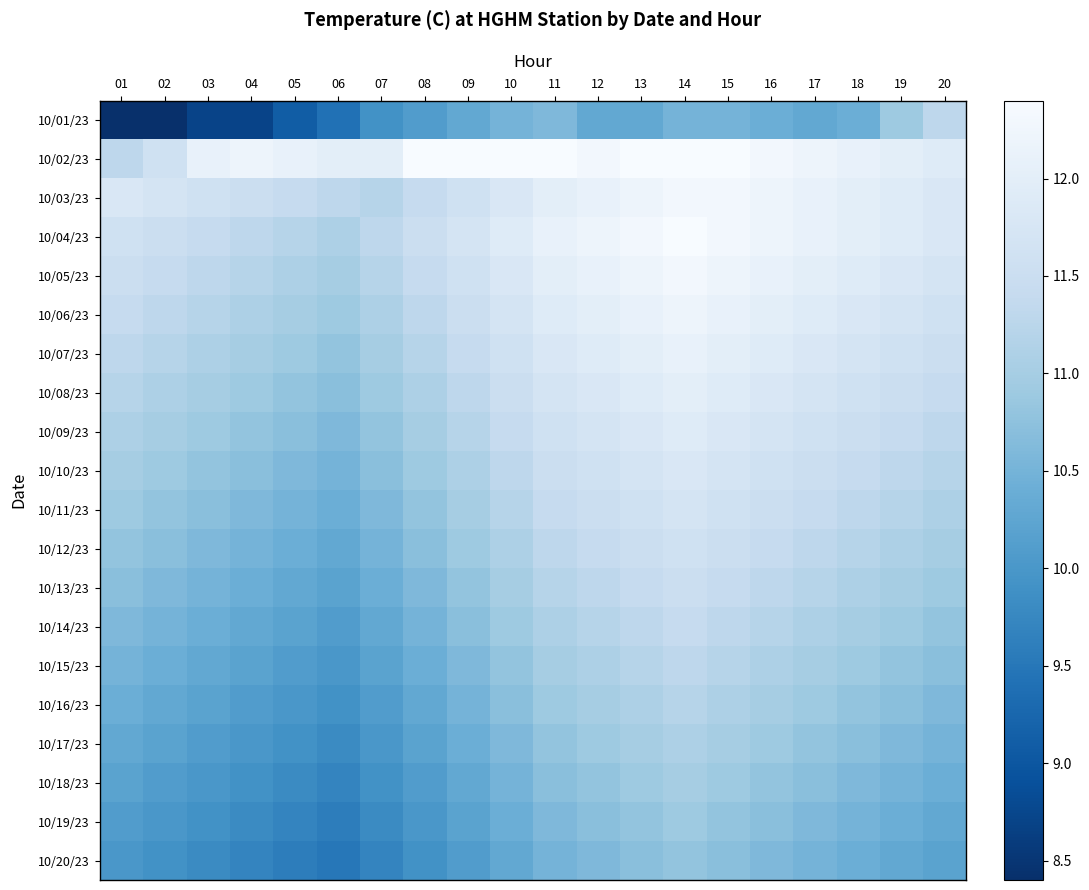

At how many categories does at least one series exceed 9?

20